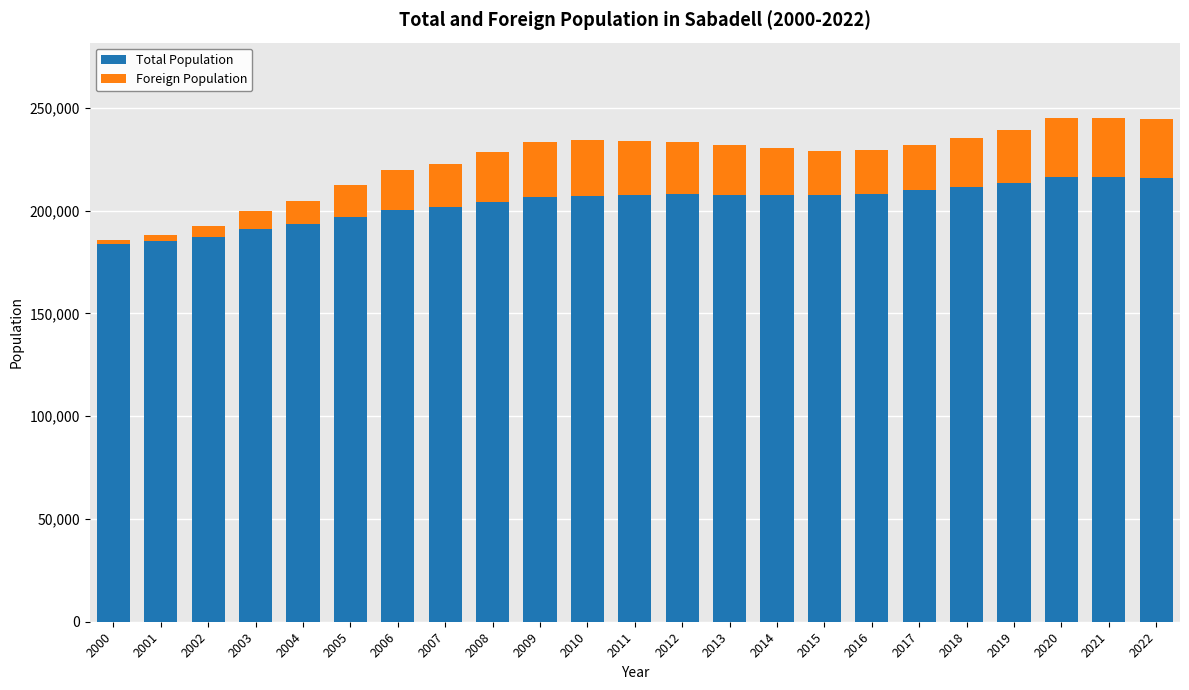

What is the average value of the Total Population series?

203832